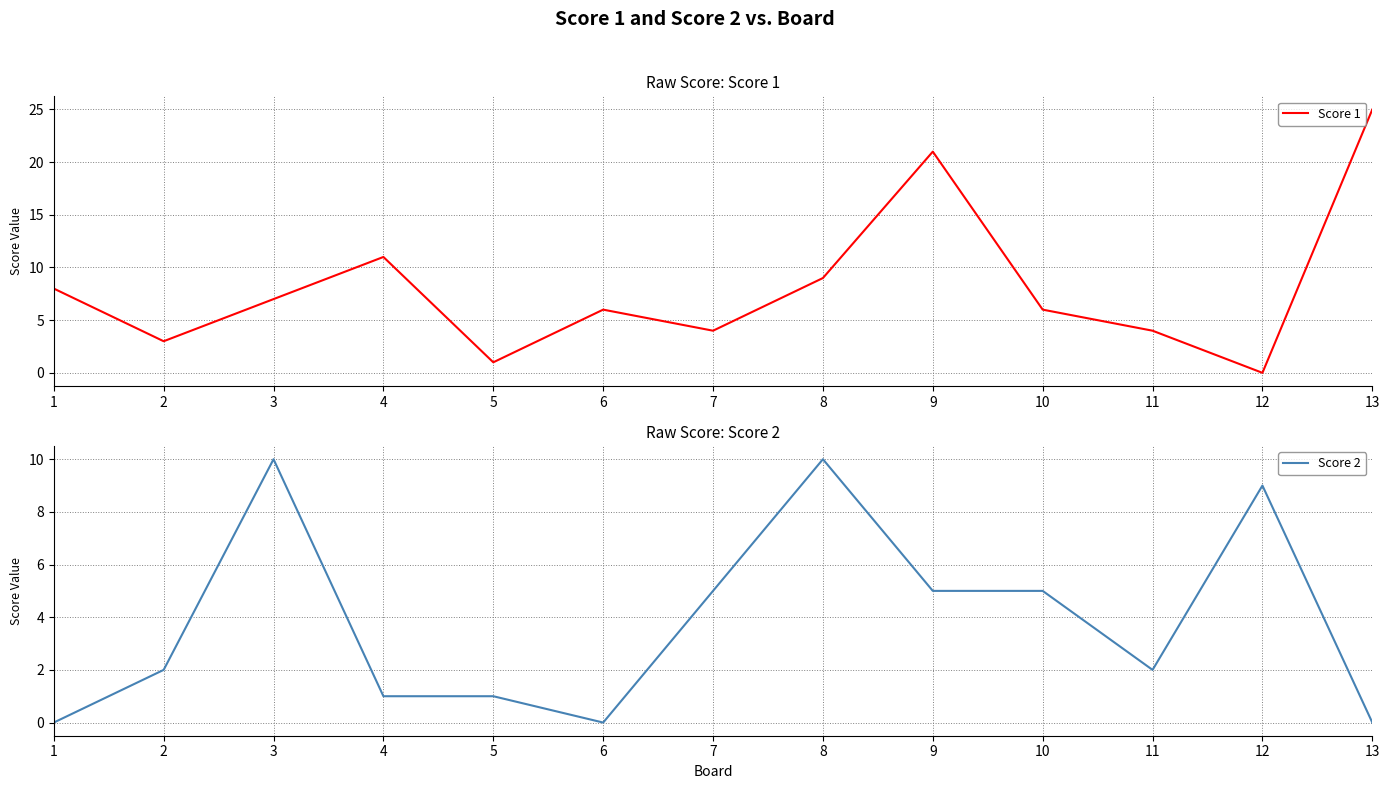

What is the total value across all series at 1?

8